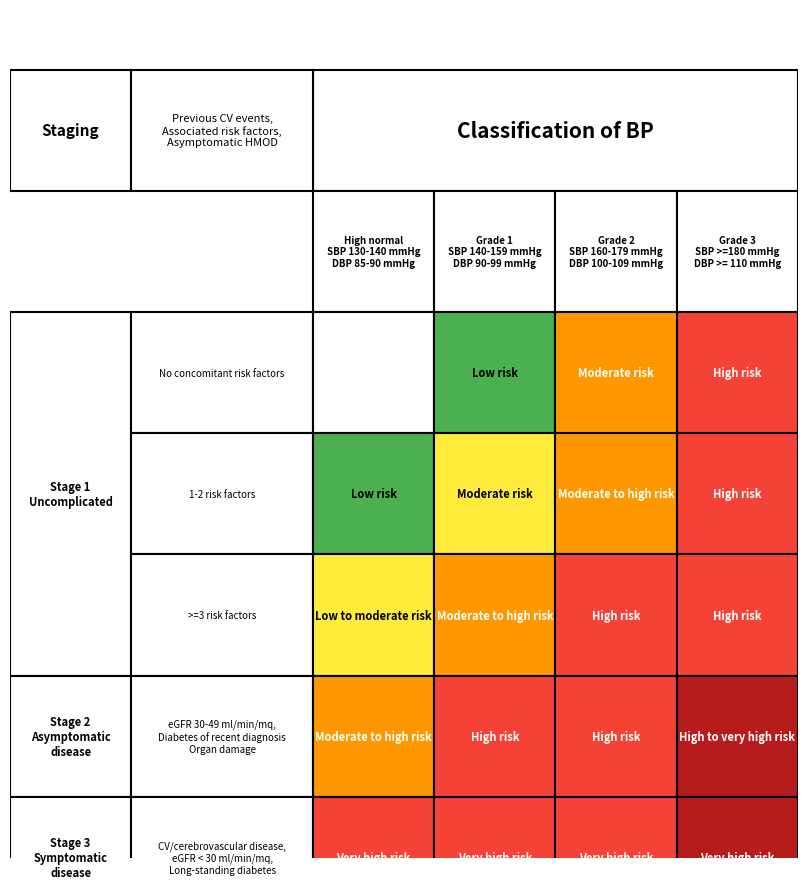

Is it true that 1 equals 1 at 4?

False